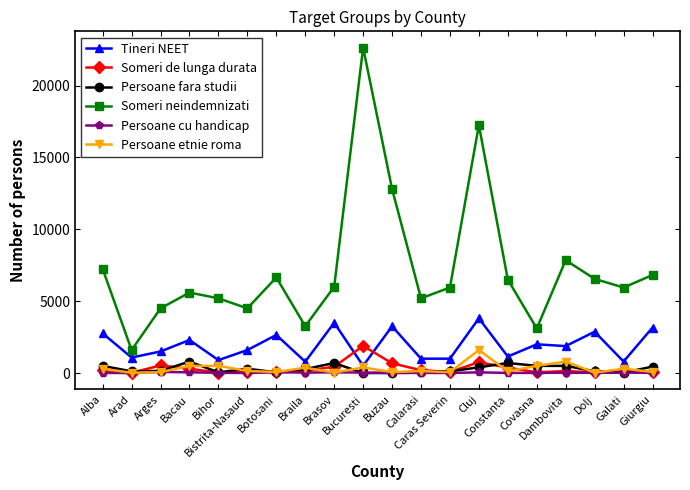

How many series are shown in this chart?

6